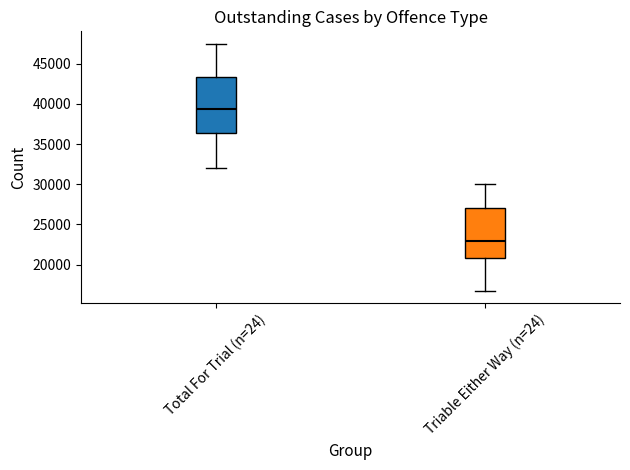

Which box has the highest median line?

Total For Trial (n=24)